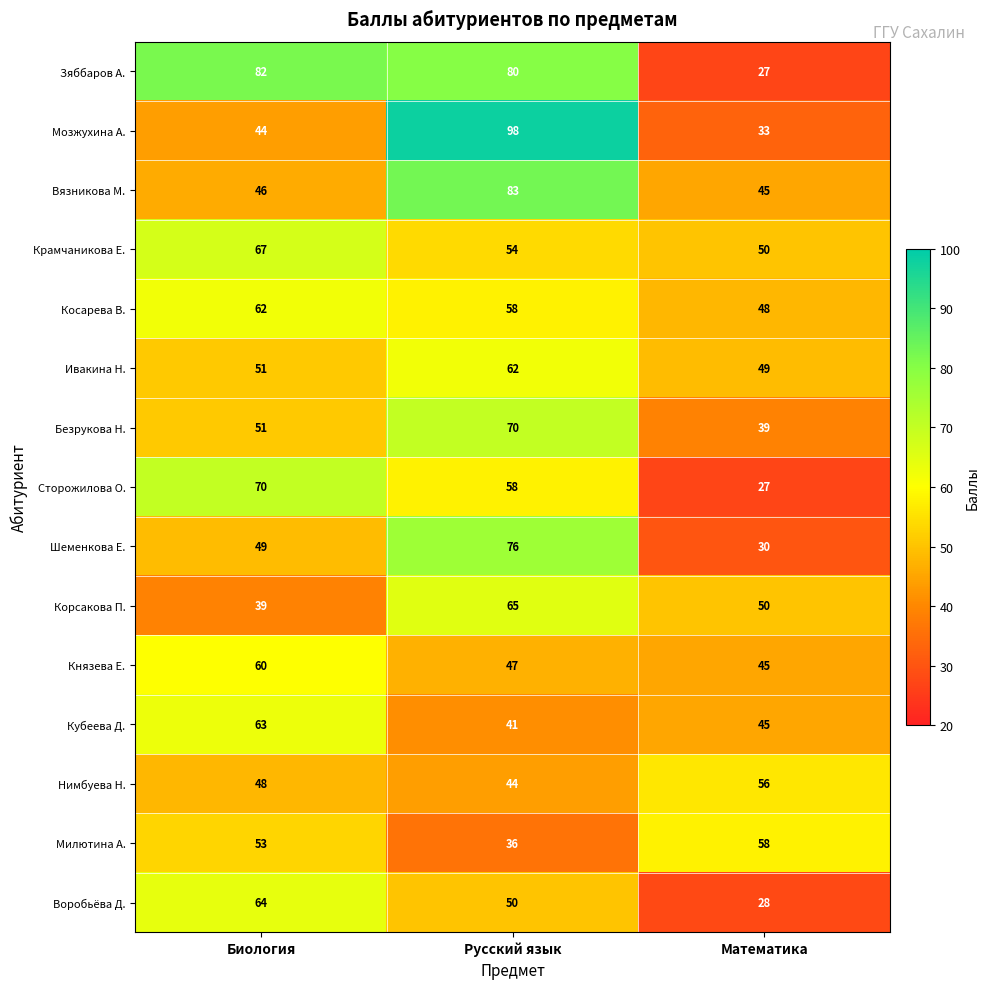

True or false: Шеменкова Е. has a value of 109 at Русский язык.

False